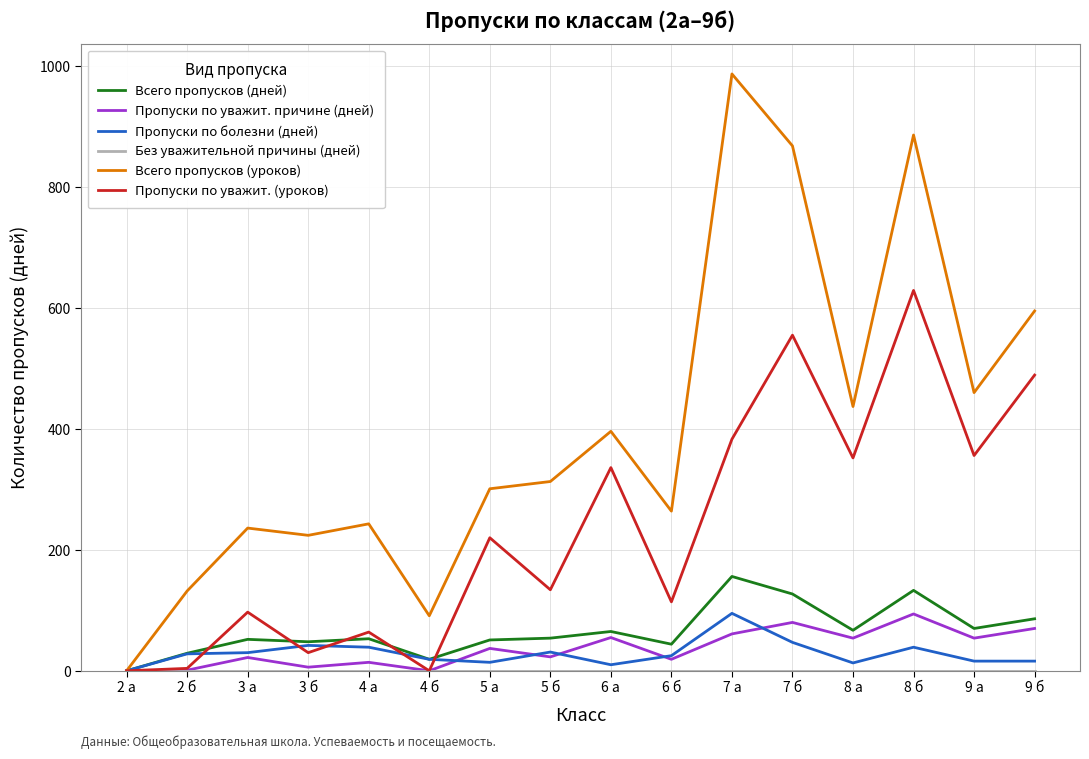

Which category has the highest value in the Пропуски по уважит. (уроков) series?

8 б